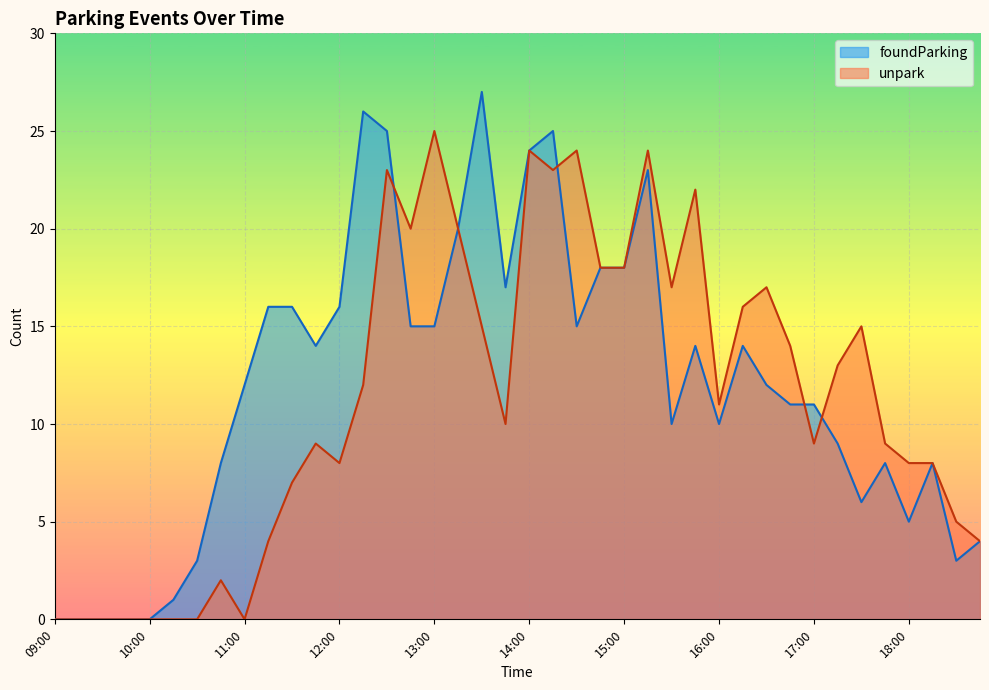

How many interior local valleys does the foundParking series have?

8